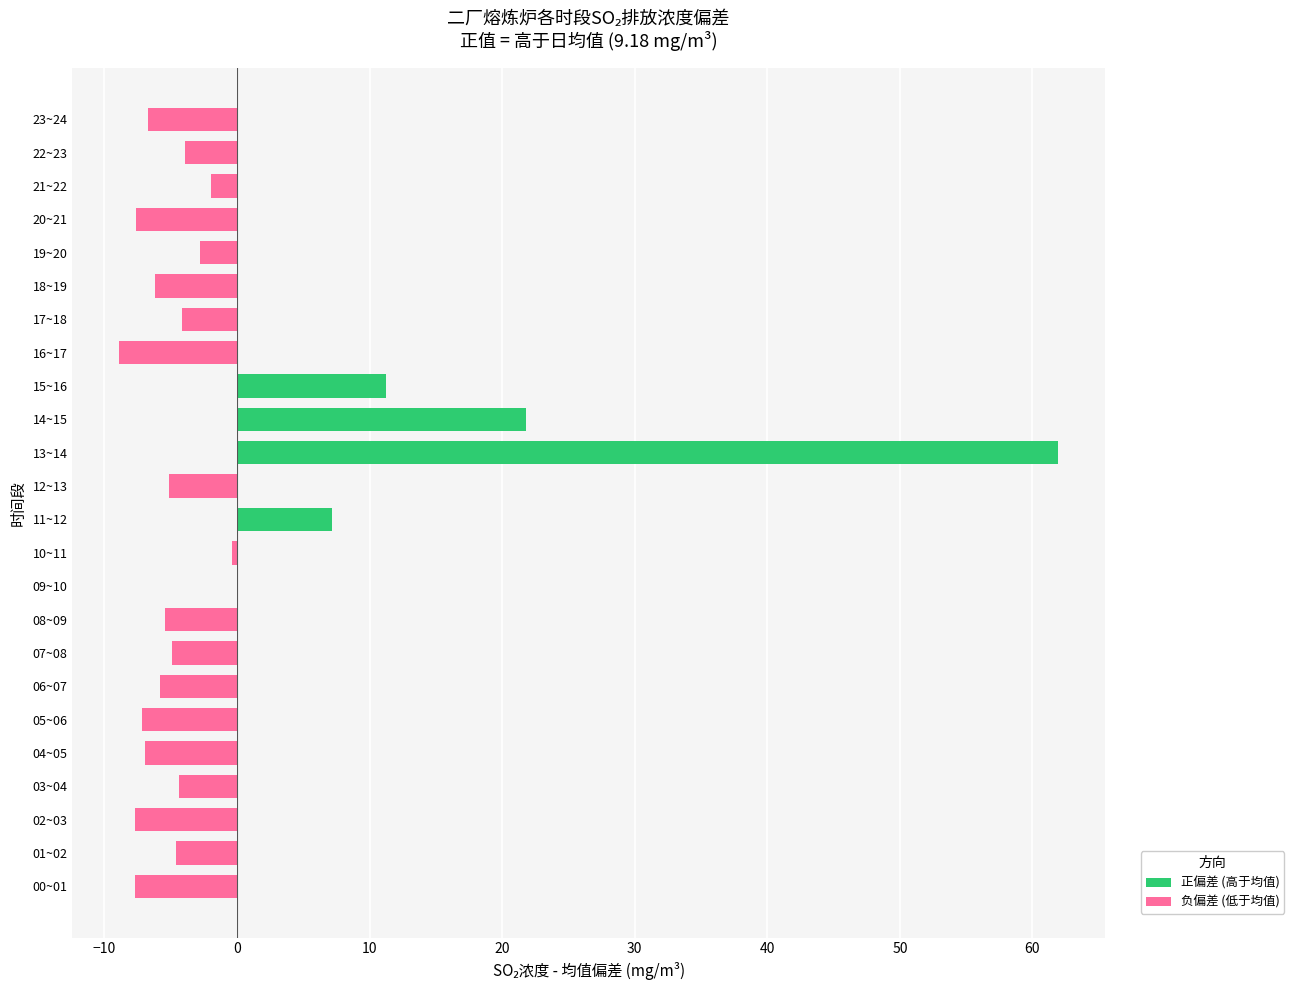

Is it true that the value at 07~08 is -2.5?

False